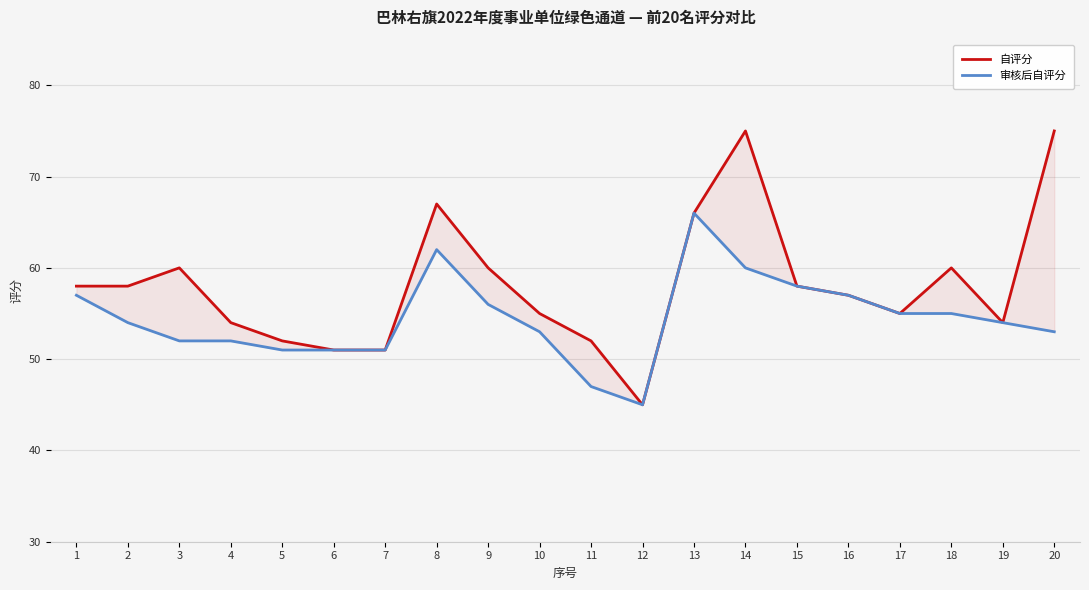

Reading left to right, what are all the values shown in this chart?

自评分: 58	58	60	54	52	51	51	67	60	55	52	45	66	75	58	57	55	60	54	75
审核后自评分: 57	54	52	52	51	51	51	62	56	53	47	45	66	60	58	57	55	55	54	53